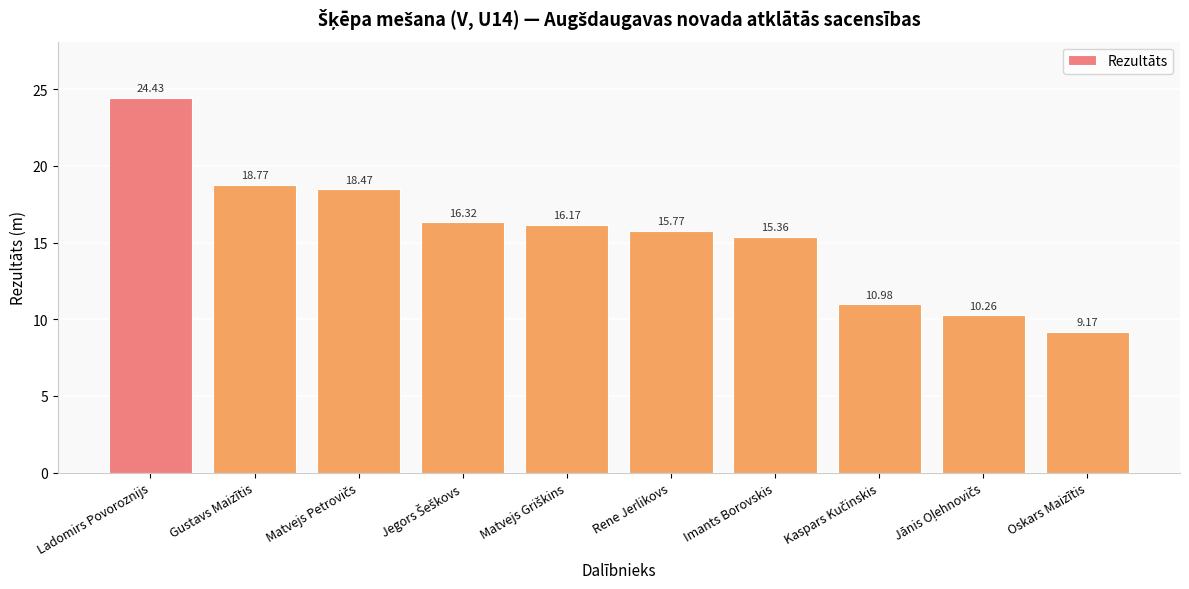

Reading left to right, transcribe all the data shown in this chart.

24.4	18.8	18.5	16.3	16.2	15.8	15.4	11.0	10.3	9.2